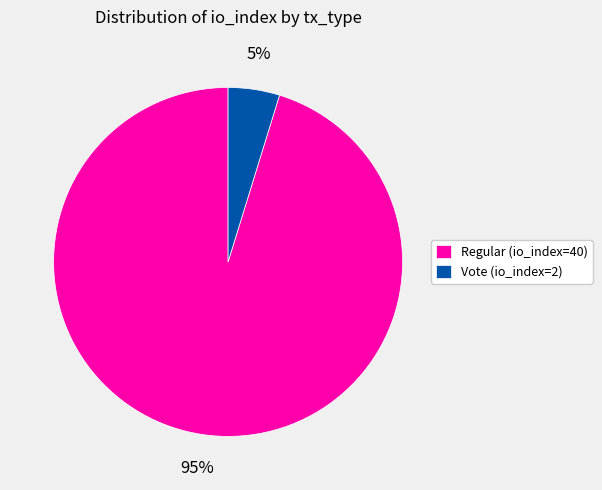

Which slice is the smallest?

Vote (io_index=2)